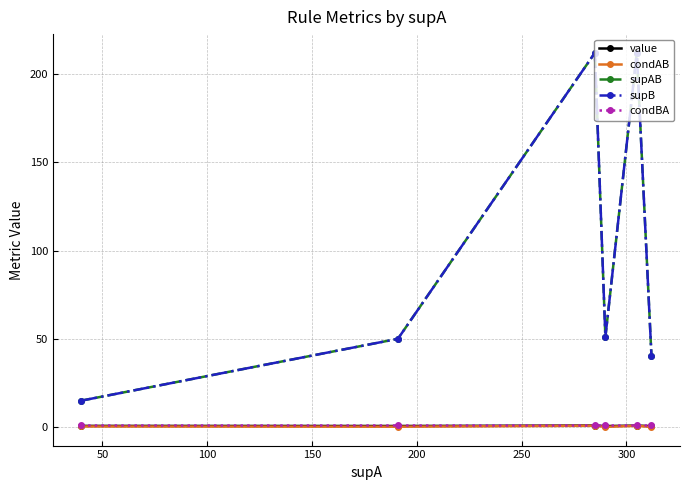

True or false: condAB has more than 2 interior local peaks.

False